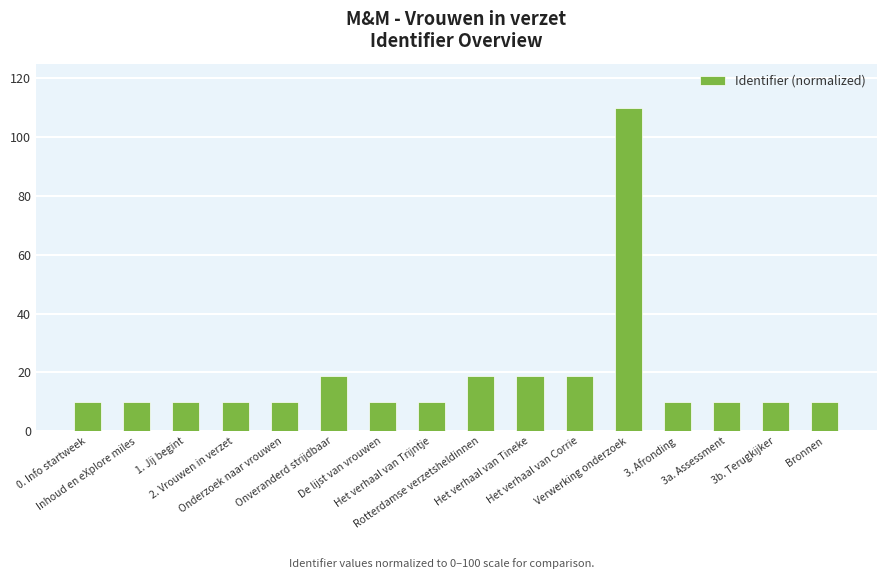

What is the smallest value displayed?

10.0